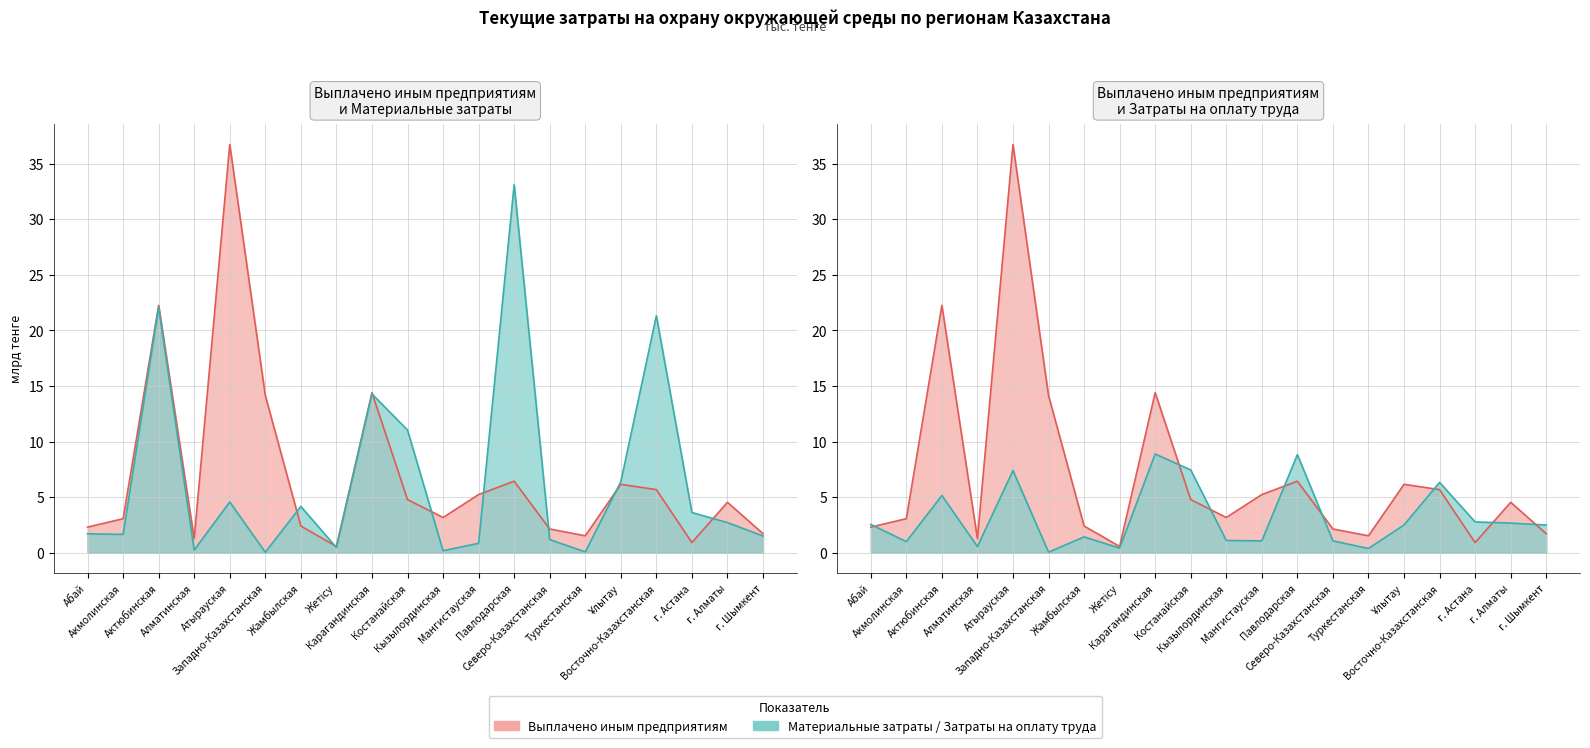

What is the value of the Выплачено иным предприятиям point at the 15th from the left?

1.5